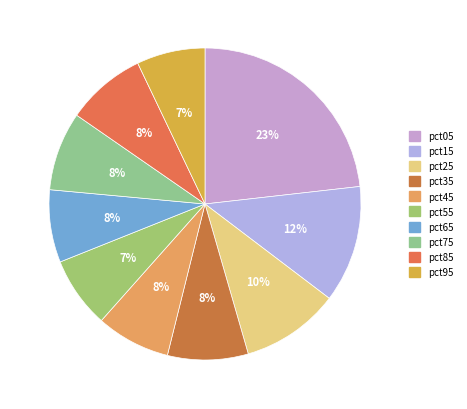

Count the number of slices in the pie.

10